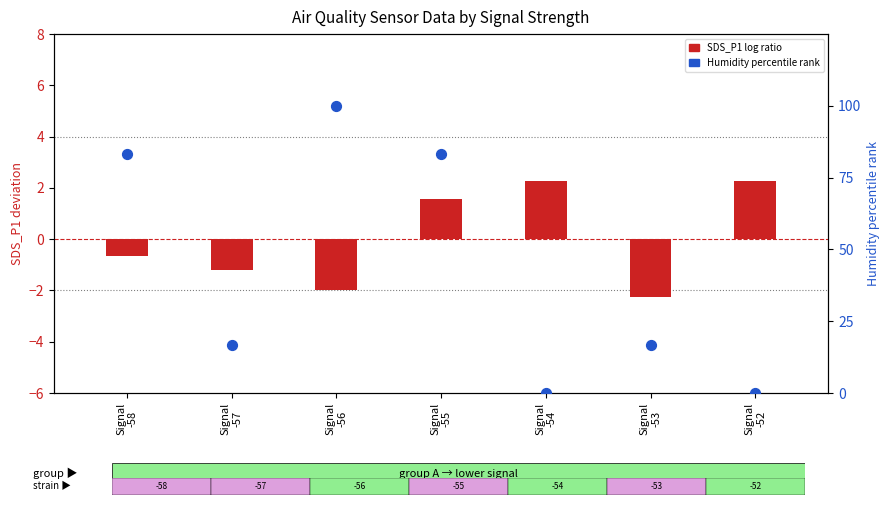

Which series has the largest total across all categories?

percentile rank within sample